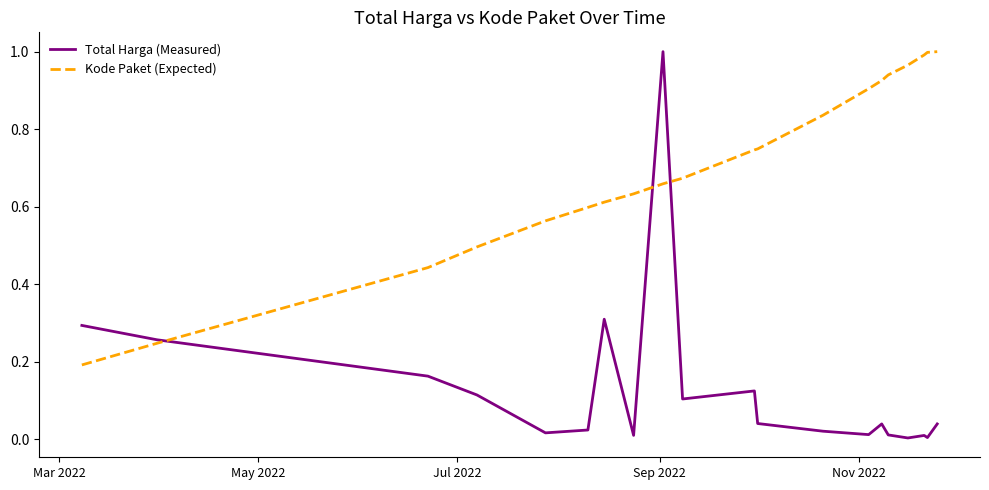

Which series has the largest range (max minus min)?

Total Harga (Measured)